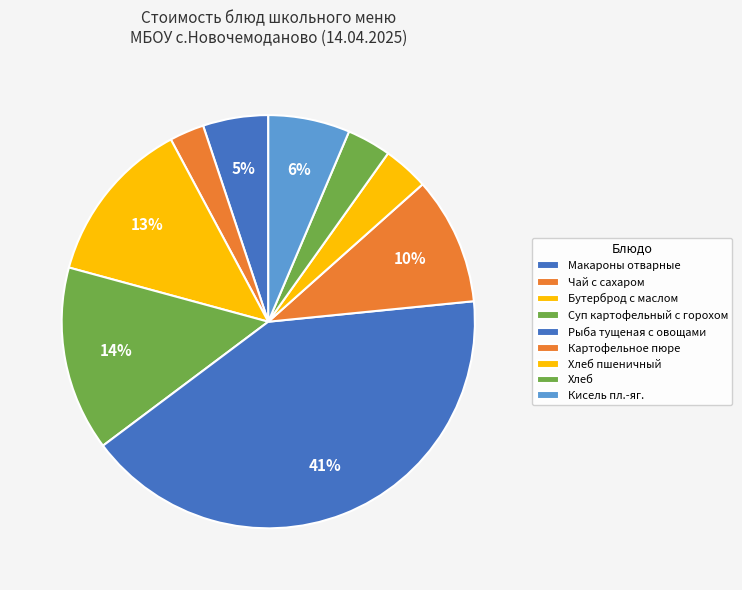

How many segments does this pie chart have?

9